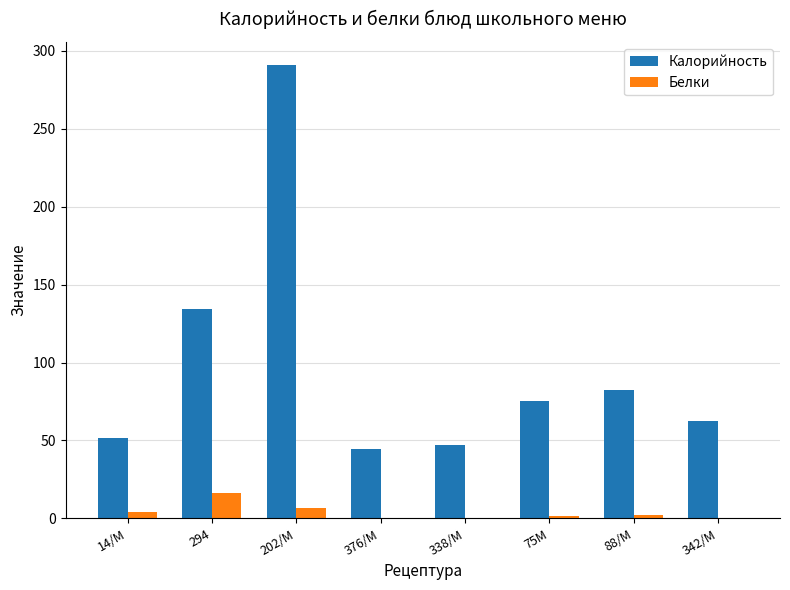

What is the sum of all Калорийность values?

788.4